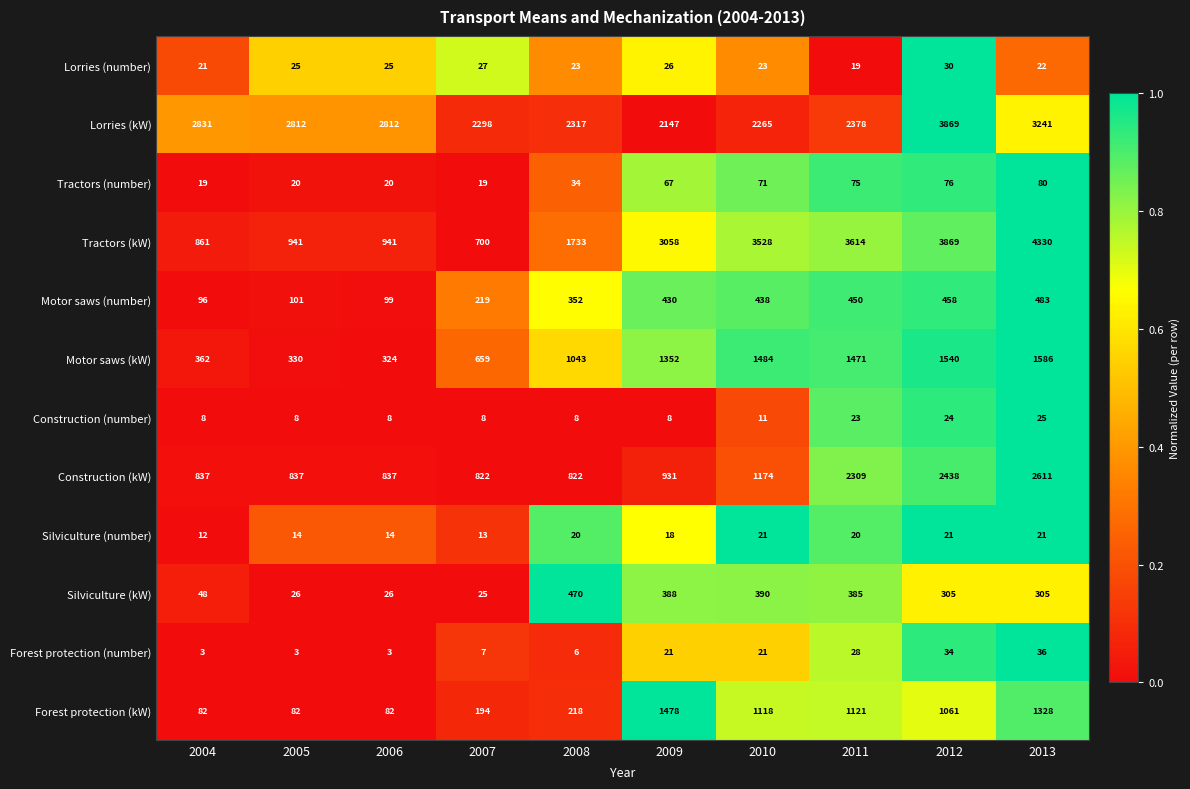

Rank the series by their maximum value, from lowest to highest.

Silviculture (number), Construction (number), Lorries (number), Forest protection (number), Tractors (number), Silviculture (kW), Motor saws (number), Forest protection (kW), Motor saws (kW), Construction (kW), Lorries (kW), Tractors (kW)